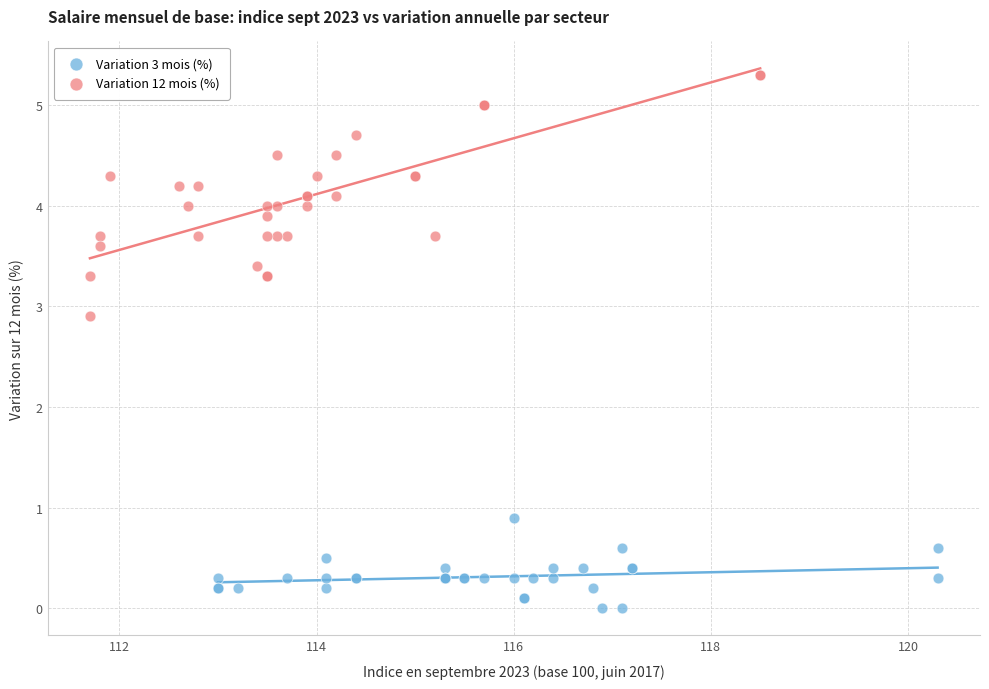

Which series contains the highest Y value?

Variation 12 mois (%)